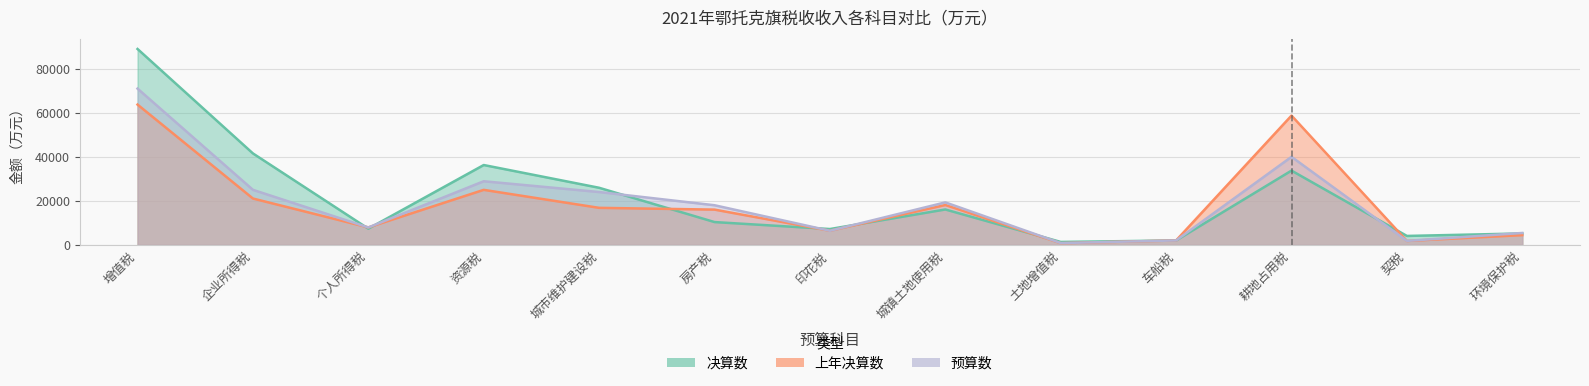

What is the difference between the maximum and minimum values in the 上年决算数 series?

62981